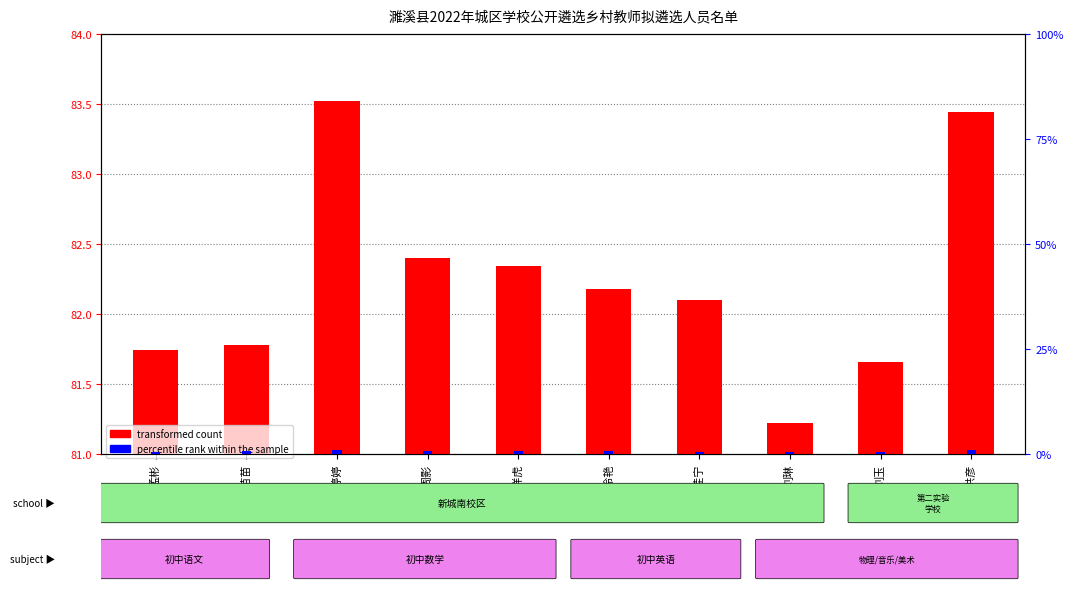

What is the spread (max minus min) of values at 孟祥虎?

0.7